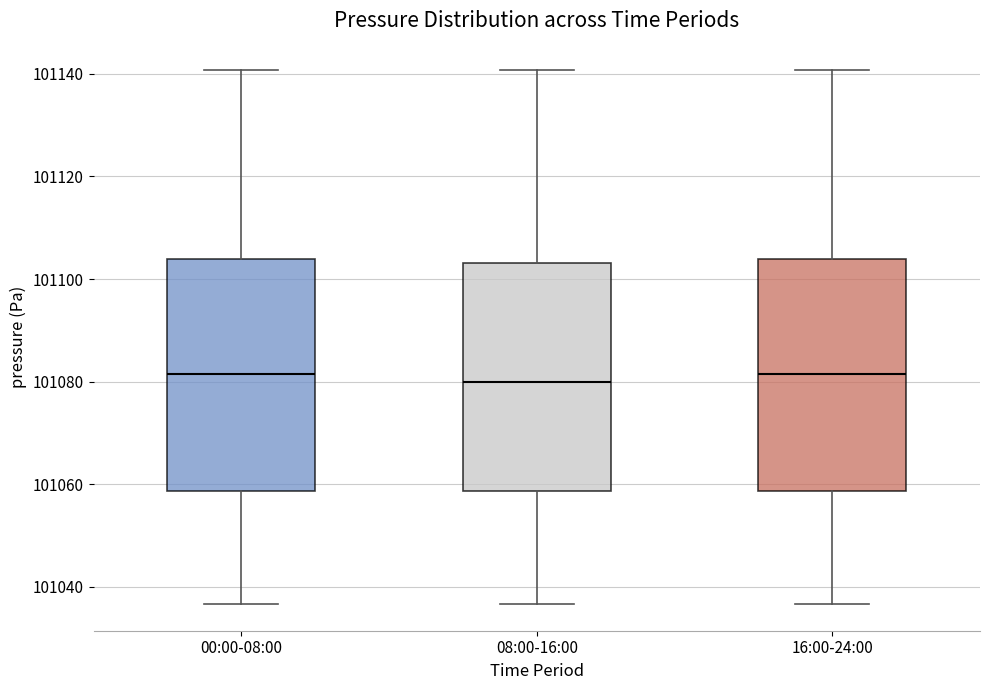

Where does the median line of the box for 16:00-24:00 sit on the y-axis? The values are not printed on the chart, so give them approximately, as read against the axis.

101082